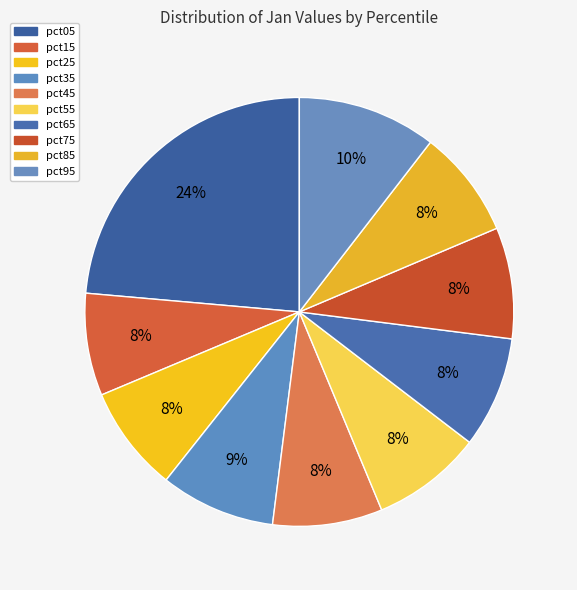

How many slices are in this pie chart?

10